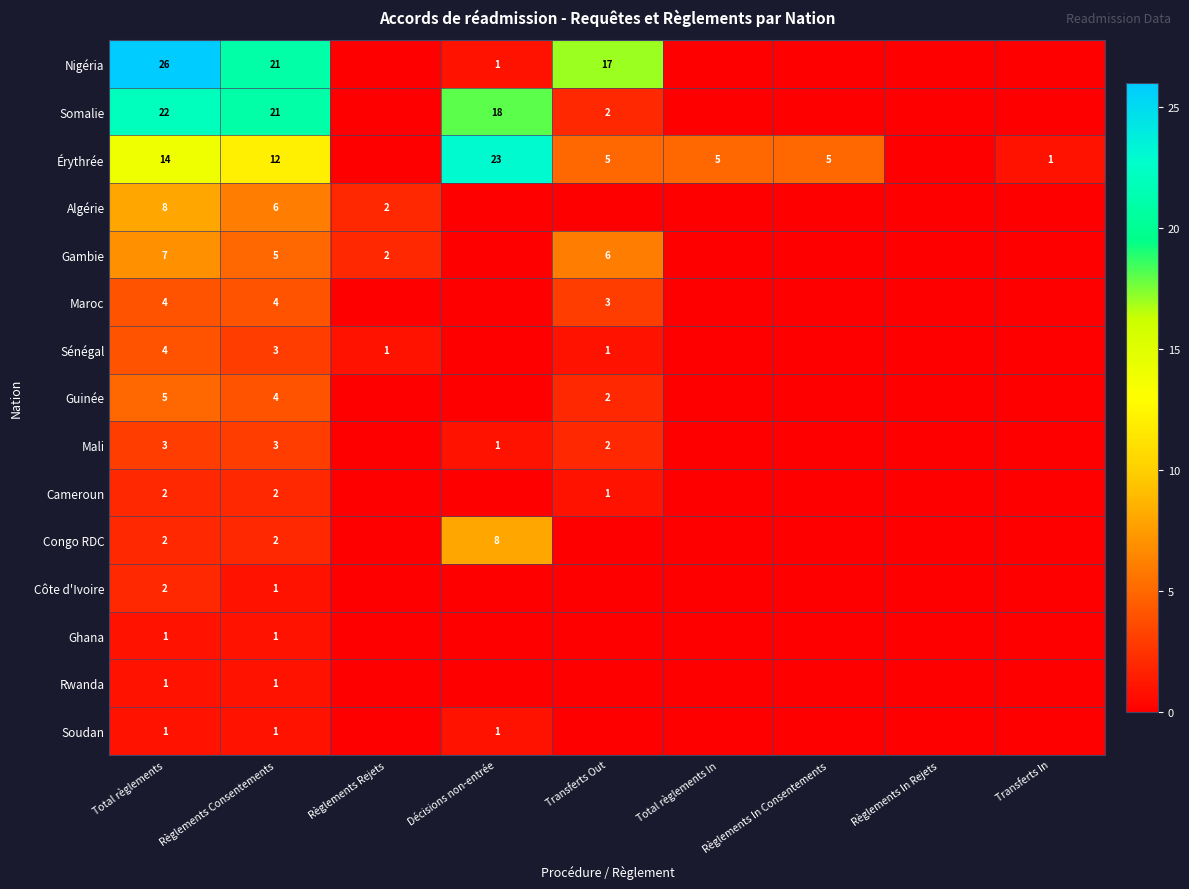

Between Total règlements In and Transferts In, which is larger?

Total règlements In